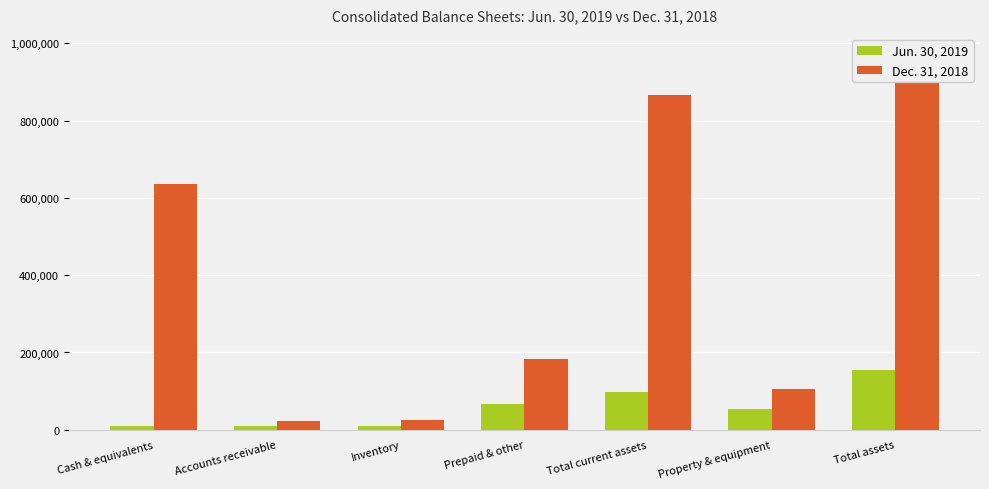

Rank the series at Prepaid & other from lowest to highest value.

Jun. 30, 2019, Dec. 31, 2018